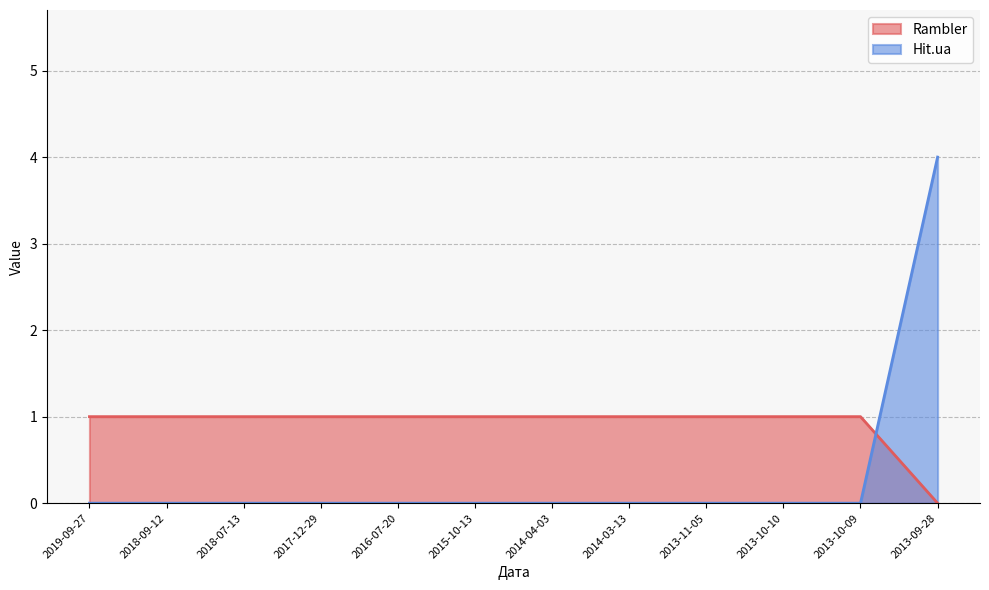

Count the Hit.ua values in the range 1 to 2.

11